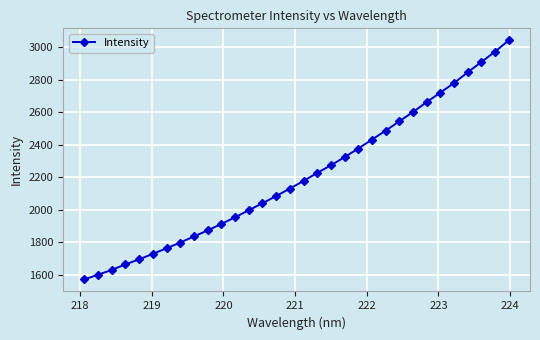

How many lines are shown in the chart?

1